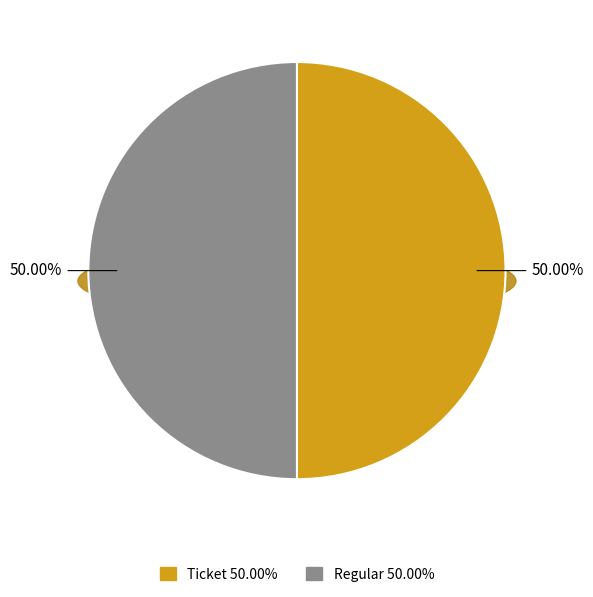

Count the number of slices in the pie.

2